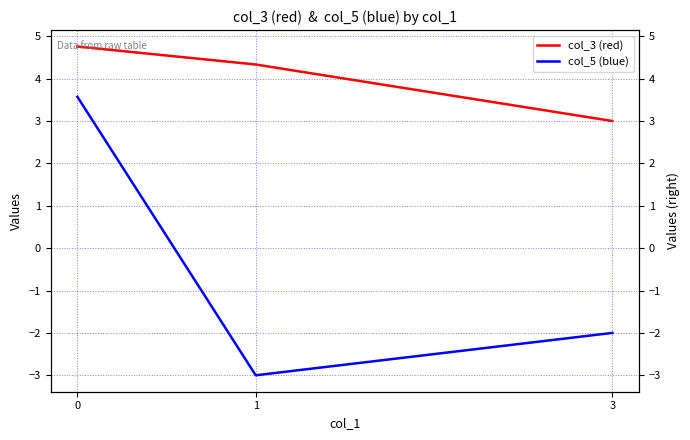

How many lines are shown in the chart?

2